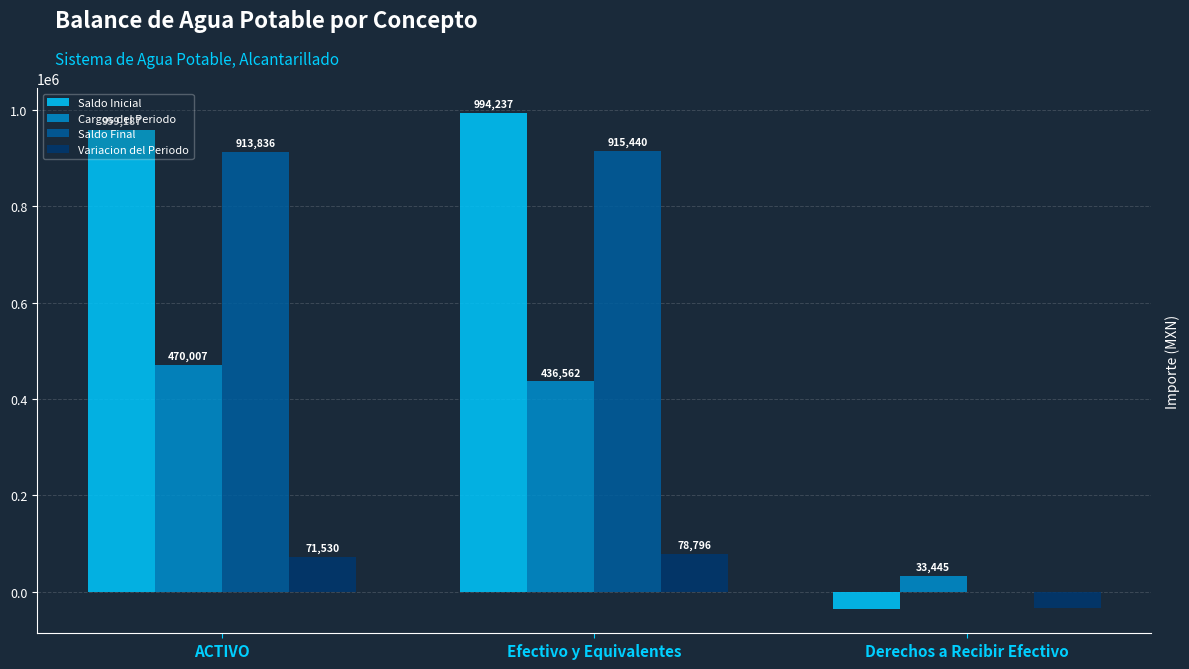

The value of Cargos del Periodo at Efectivo y Equivalentes is 436562.0. True or false?

True